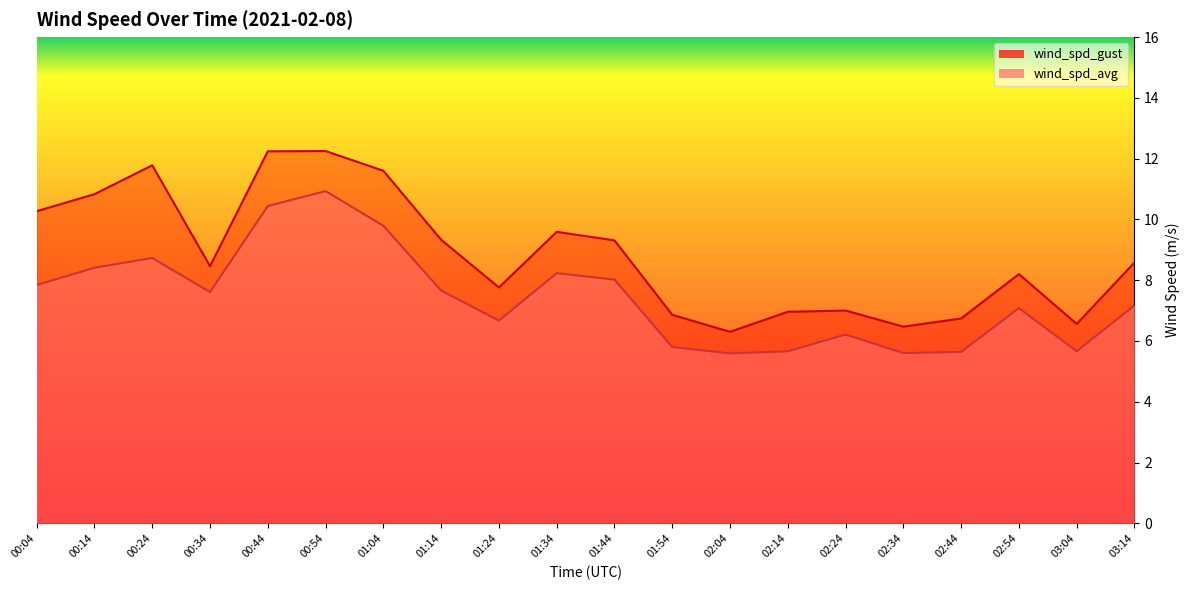

What is the total value across all series at 01:24?

14.4